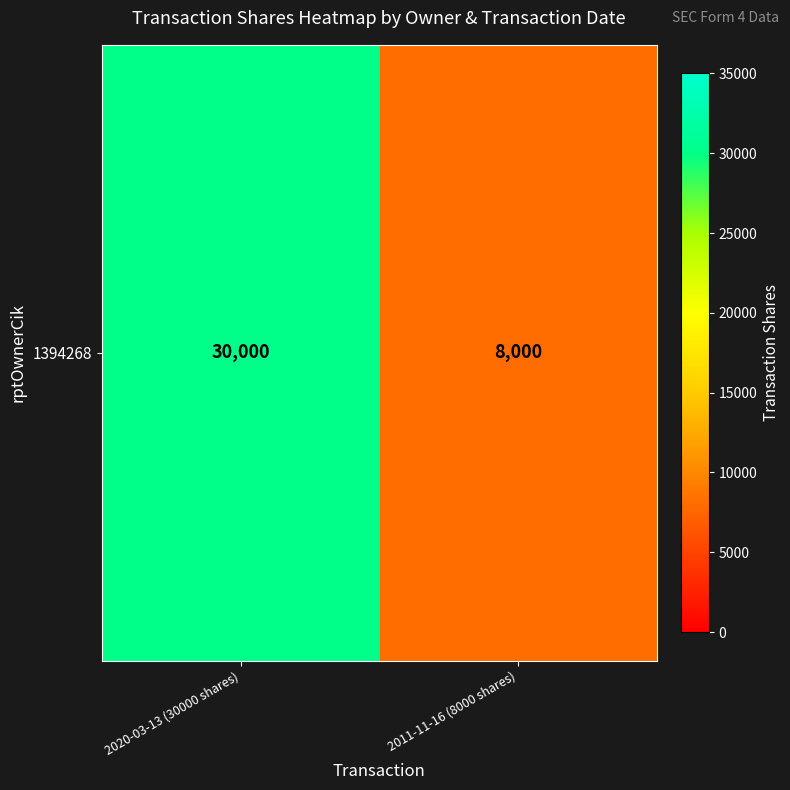

Rank the categories by value from highest to lowest.

2020-03-13 (30000 shares), 2011-11-16 (8000 shares)